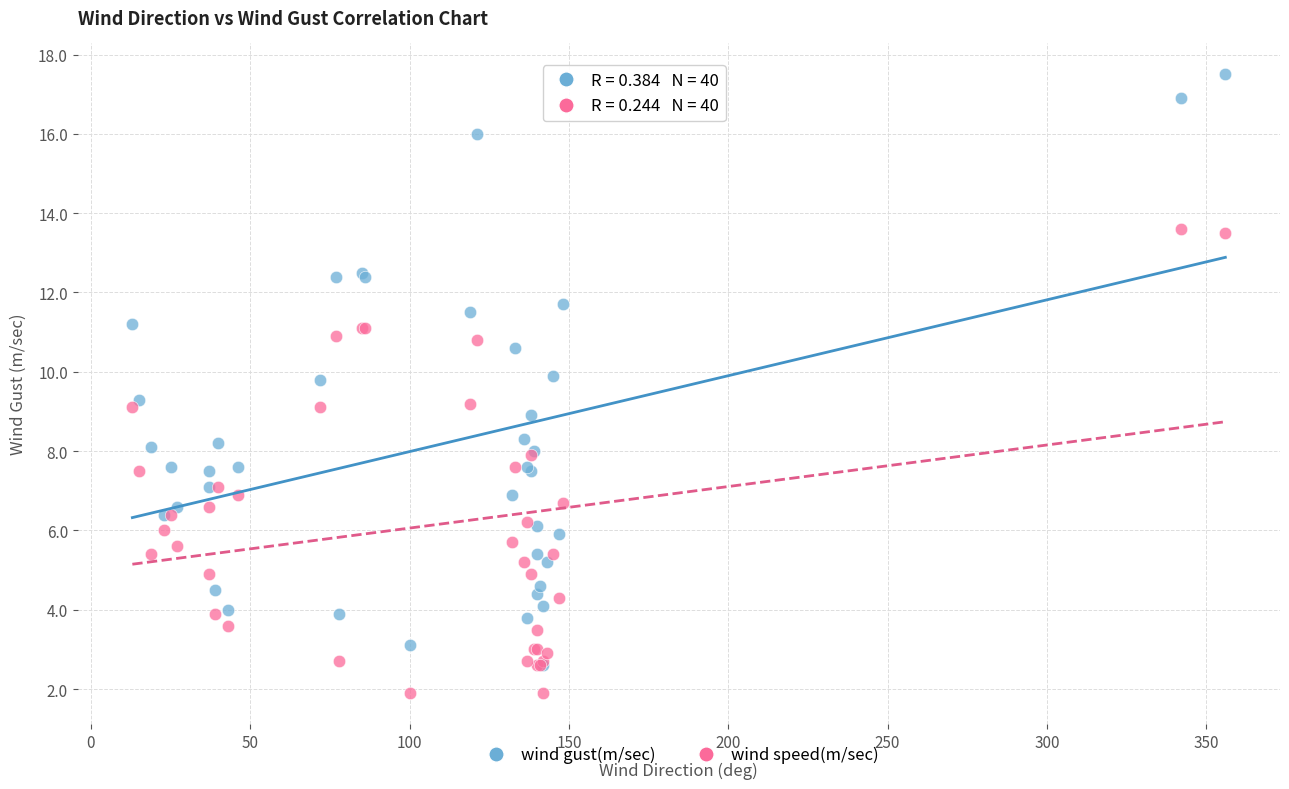

What are all the series names shown in the legend?

wind gust(m/sec), wind speed(m/sec)